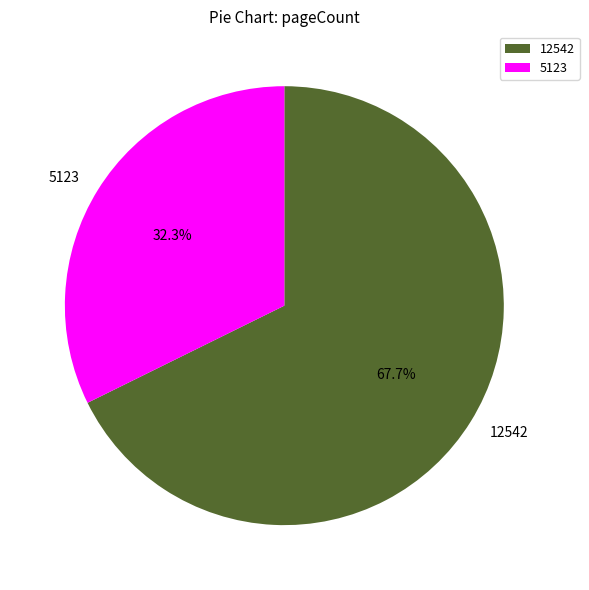

What percentage do 12542 and 5123 together represent?

100.0%